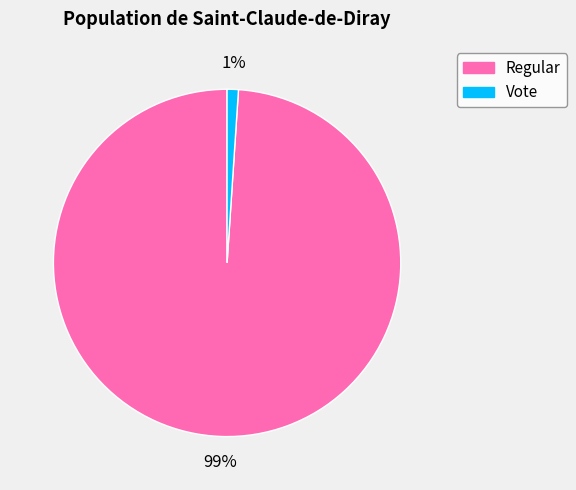

To the nearest percent, what portion does Vote represent?

1%